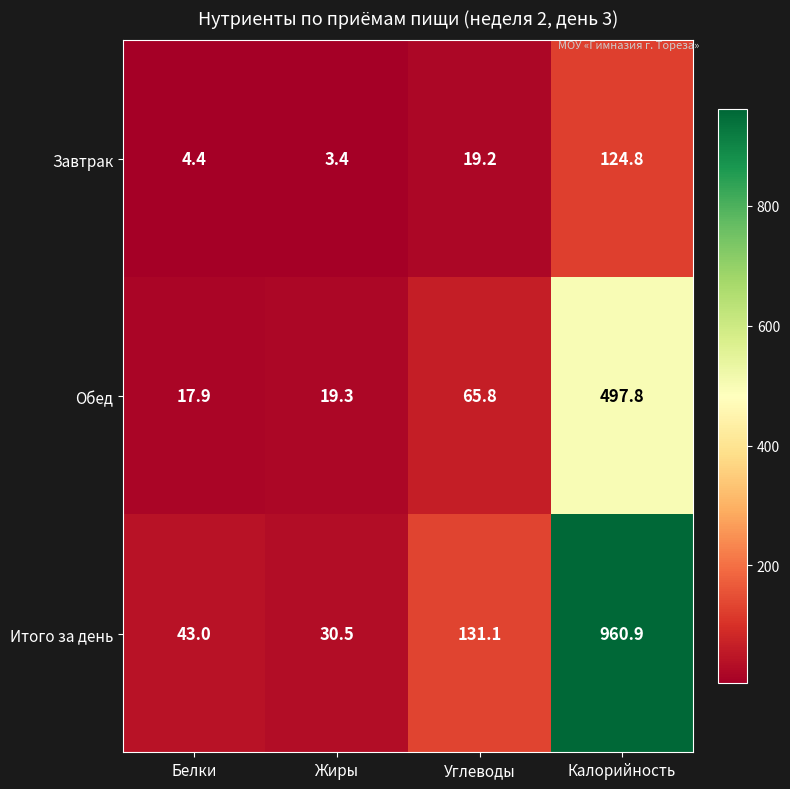

The Завтрак series shows 4.4 at Белки. True or false?

True